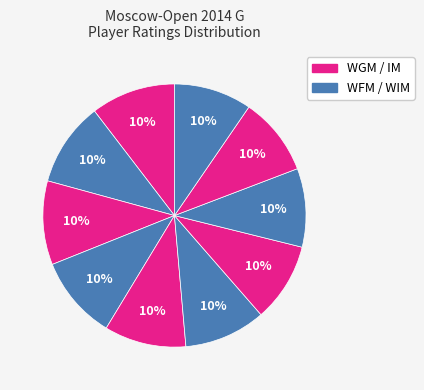

How many slices are in this pie chart?

10